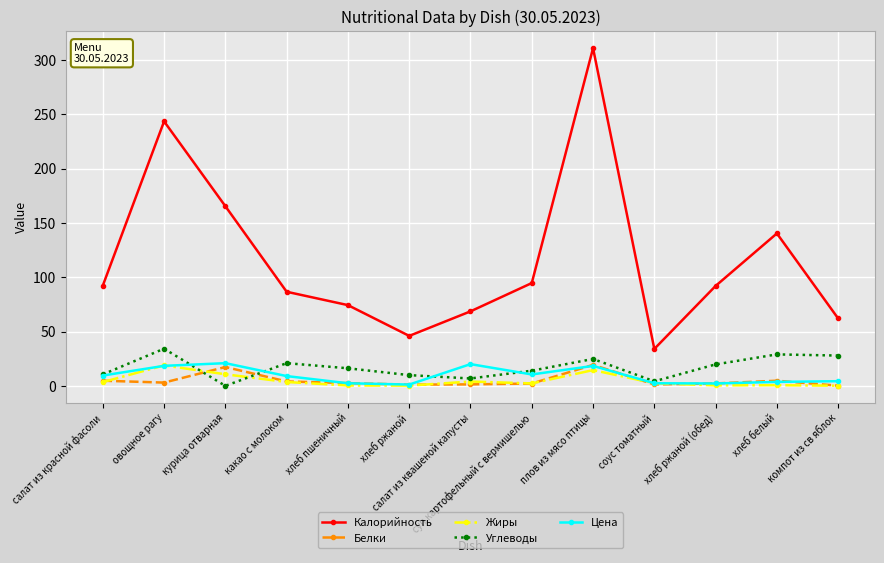

At which category does Белки reach its first local peak?

курица отварная